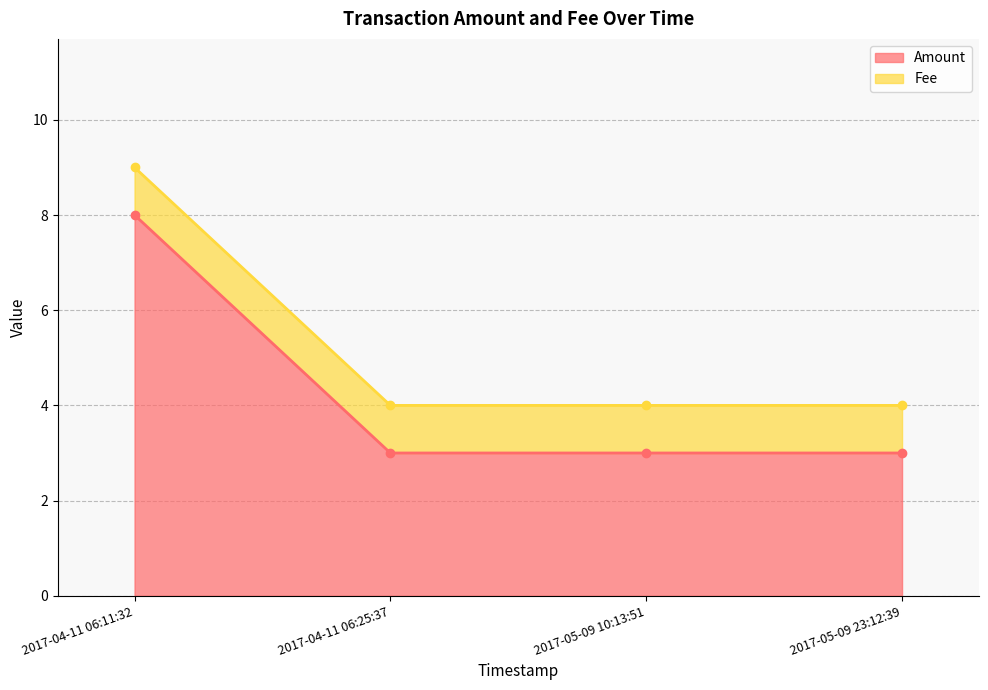

What is the label of the 1st point from the right?

2017-05-09 23:12:39